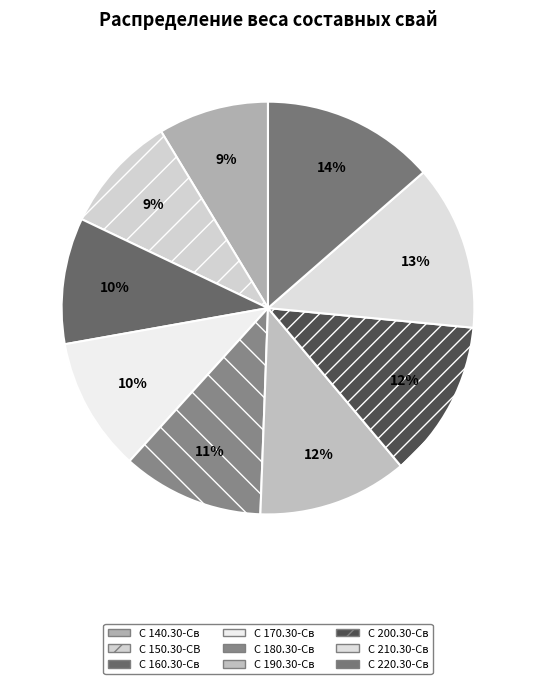

How many slices are in this pie chart?

9